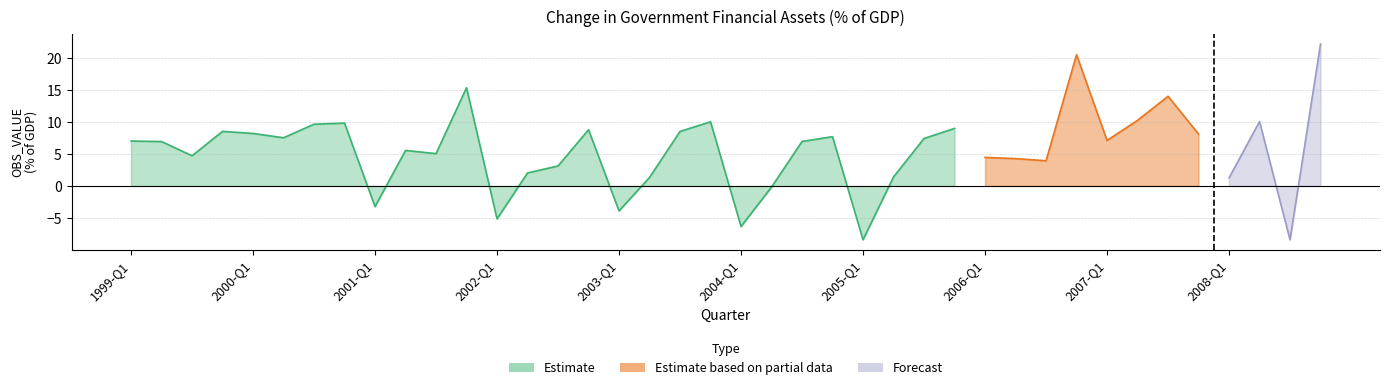

Reading left to right, list all the values displayed in this chart.

7.0	6.9	4.7	8.5	8.2	7.5	9.6	9.8	-3.2	5.5	5.0	15.3	-5.1	2.0	3.1	8.8	-3.9	1.3	8.5	10.0	-6.3	-0.2	6.9	7.7	-8.4	1.4	7.4	9.0	4.5	4.3	3.9	20.5	7.1	10.2	14.0	8.1	1.3	10.1	-8.4	22.2